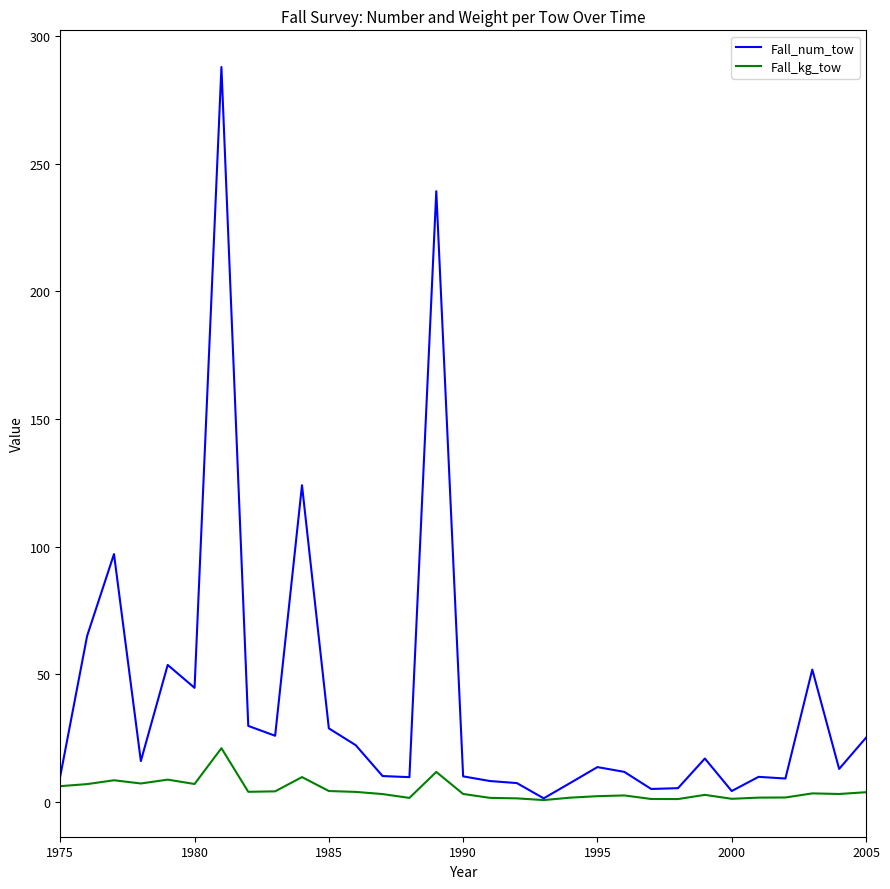

Rank the series by their maximum value, from highest to lowest.

Fall_num_tow, Fall_kg_tow